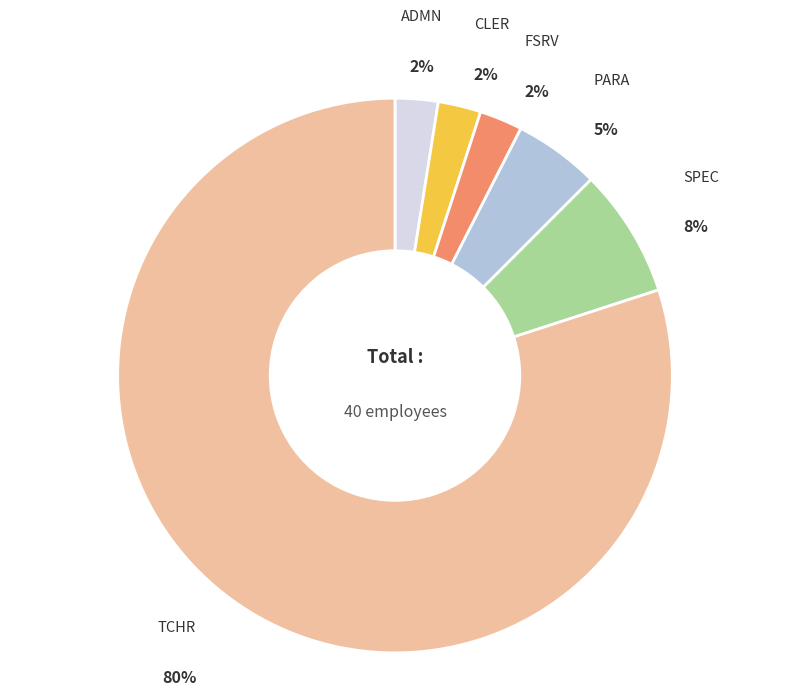

Is there a majority slice in this chart?

Yes